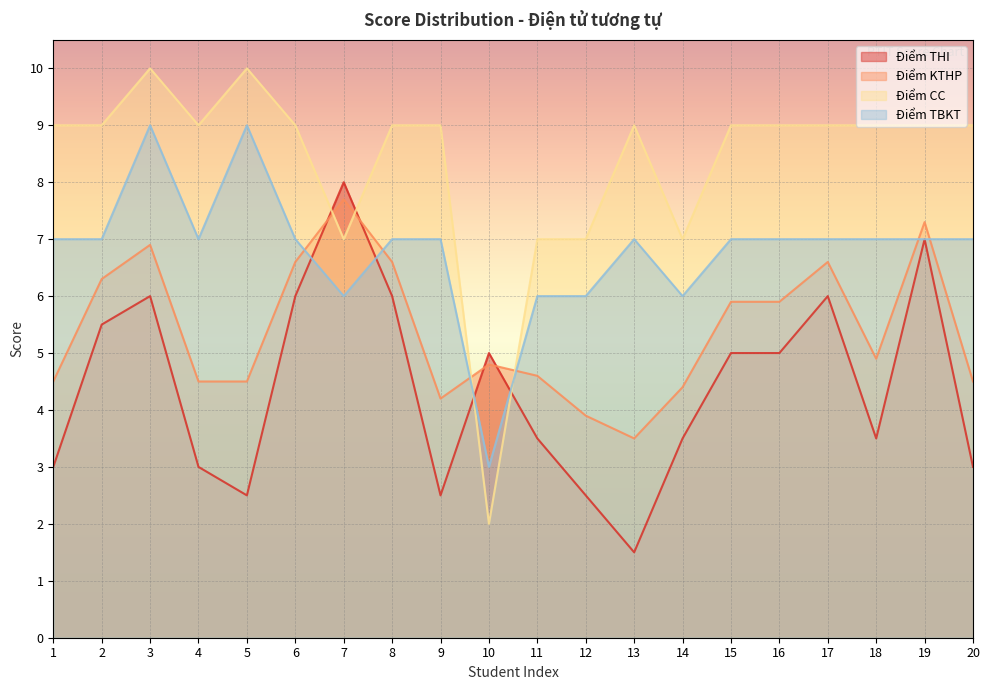

How many intersections are there between Điểm THI and Điểm CC?

4